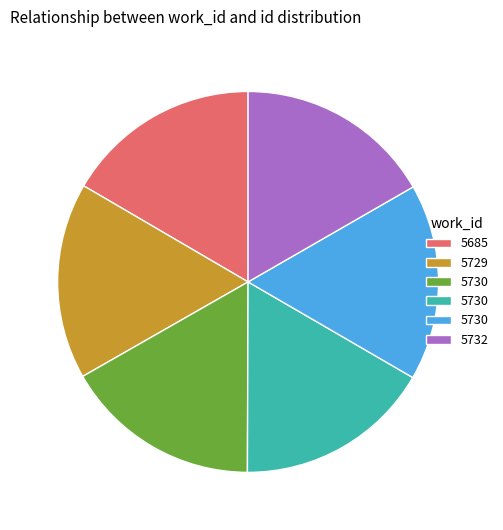

Is there a majority slice in this chart?

No